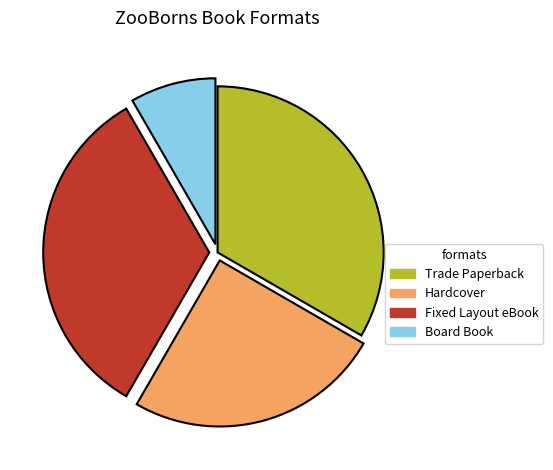

How many segments does this pie chart have?

4